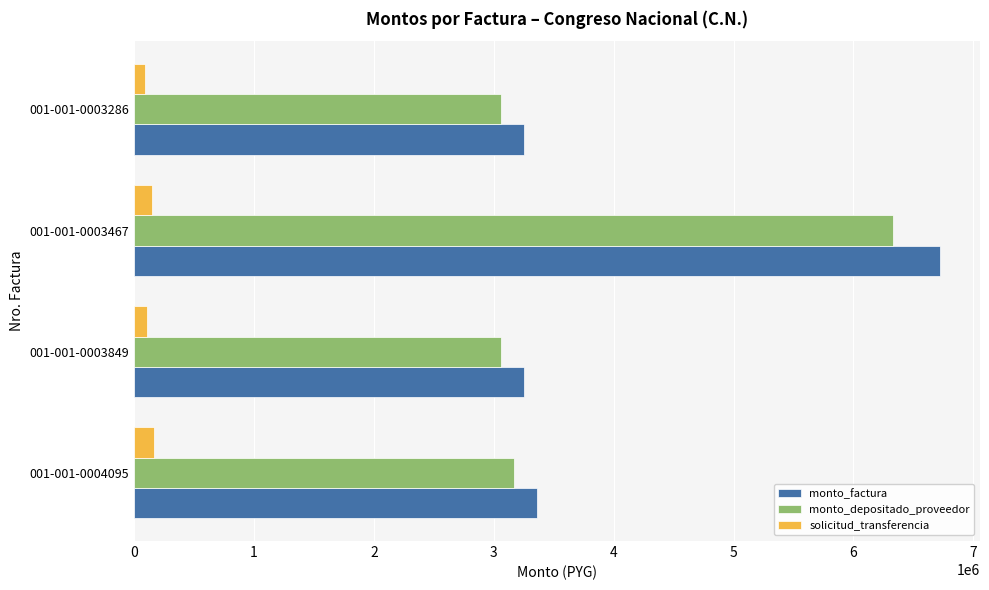

At which category is the sum across all series the highest?

001-001-0003467